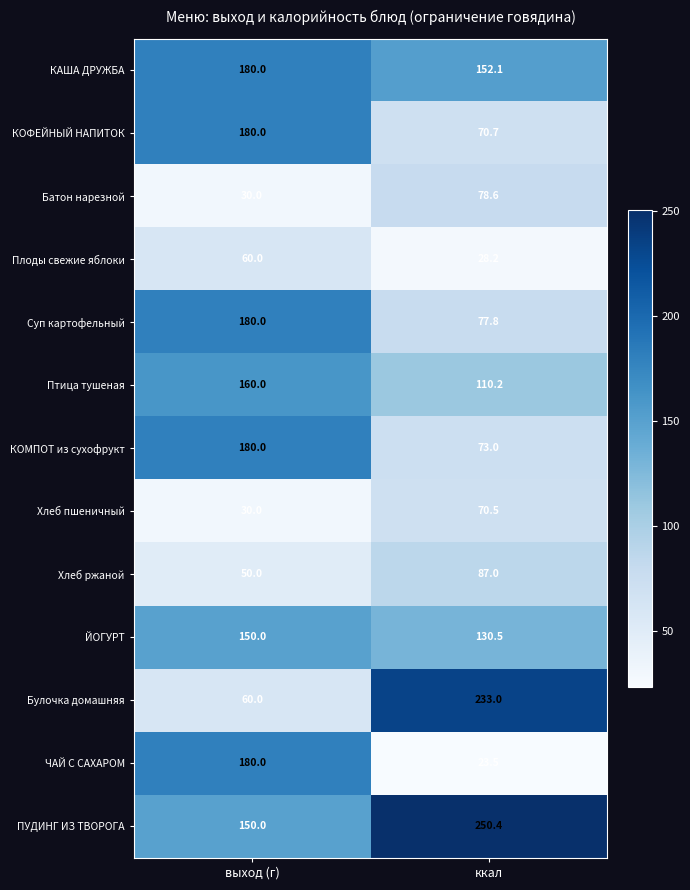

Which series has the largest range (max minus min)?

Булочка домашняя